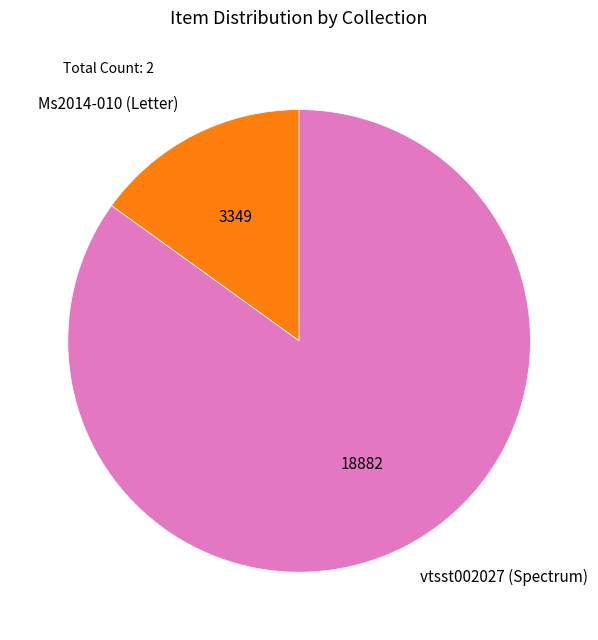

Do vtsst002027 (Spectrum) and Ms2014-010 (Letter) together represent more than half of the pie?

Yes